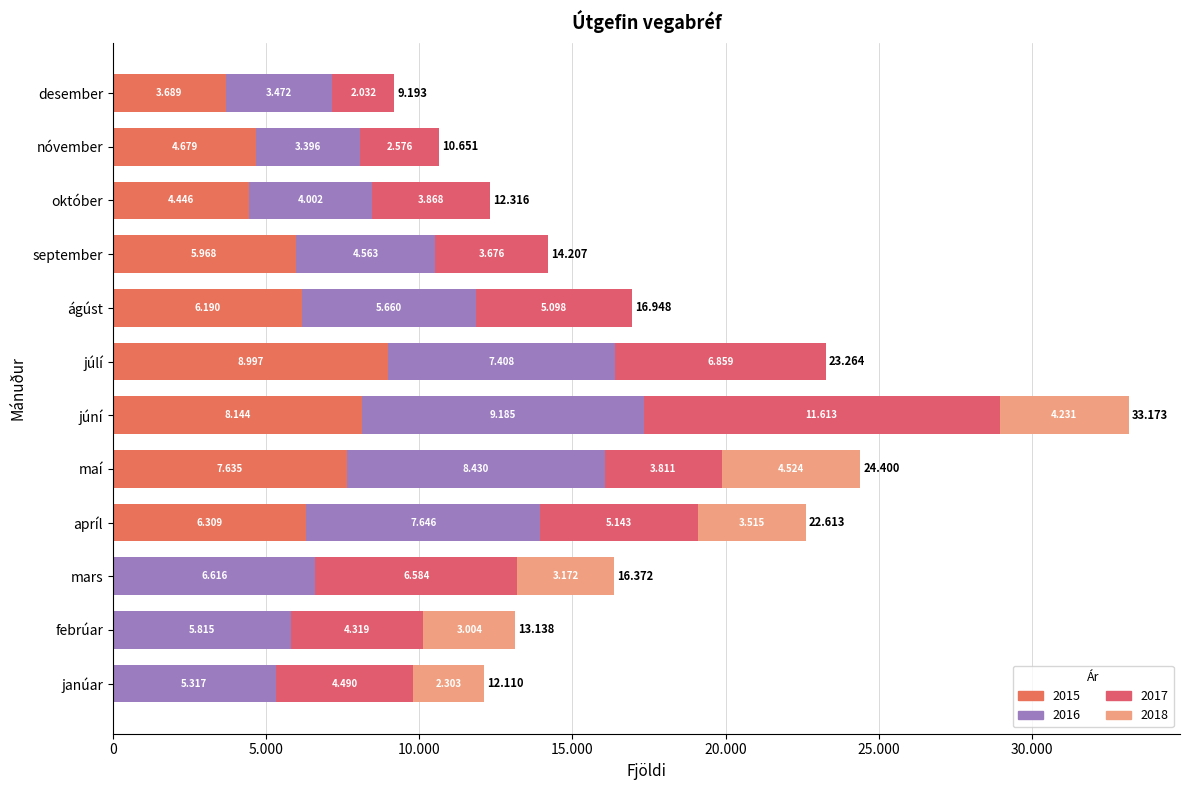

What is the sum of all 2016 values?

71510